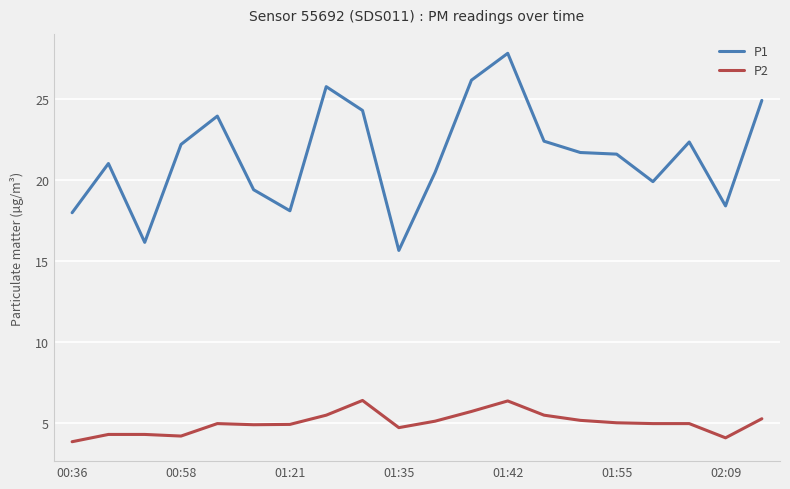

What is the difference between the maximum and minimum values in the P1 series?

12.2